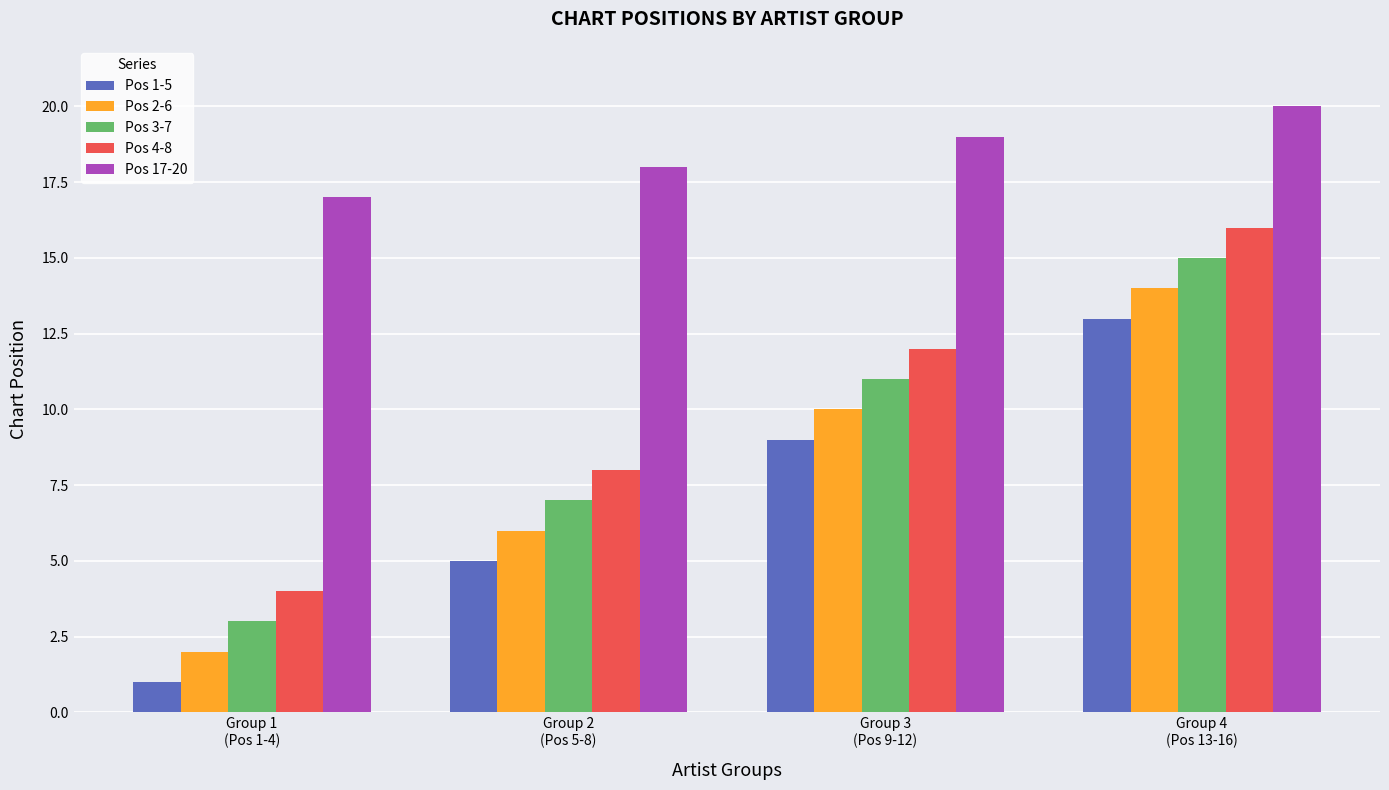

What is the label of the 2nd bar from the right?

Group 3
(Pos 9-12)